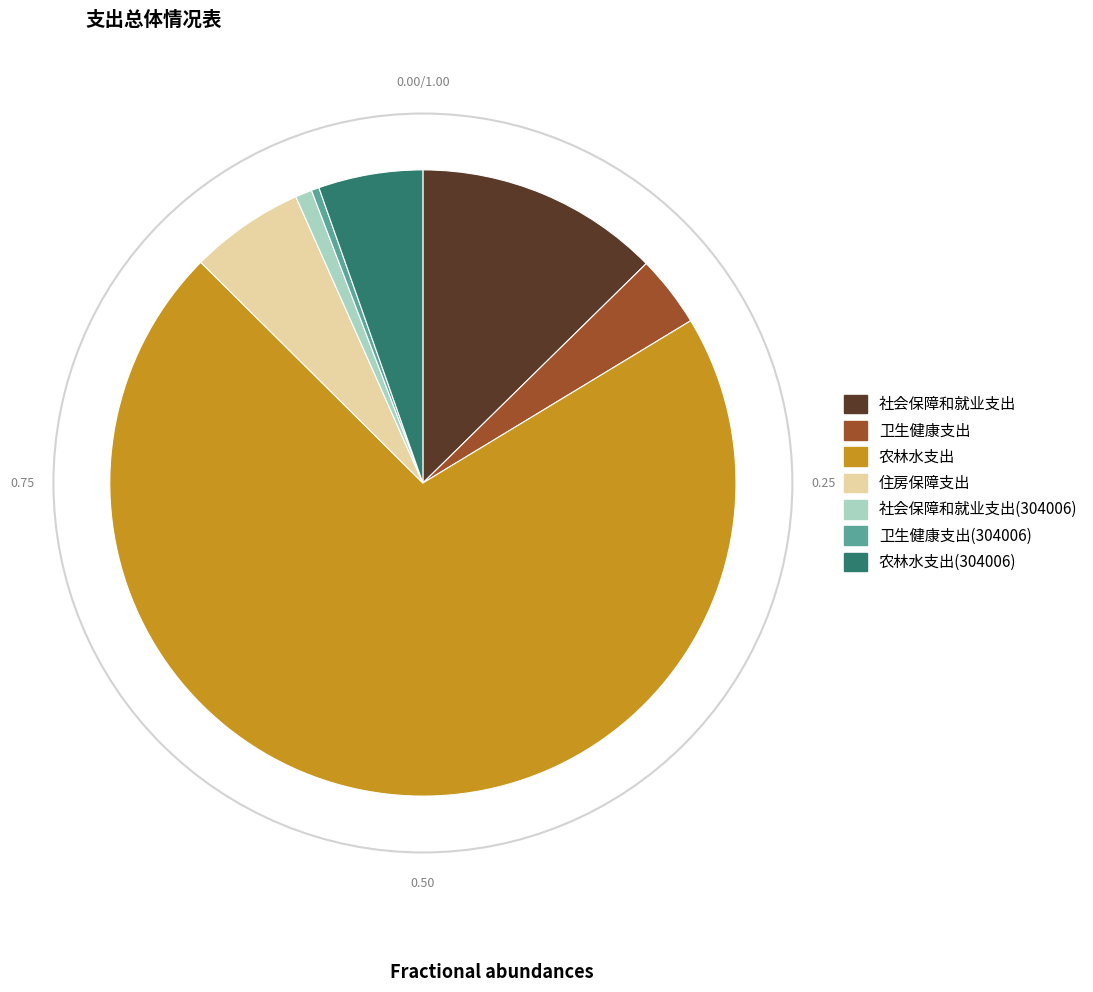

True or false: 社会保障和就业支出(304006) accounts for 1% of the total.

True